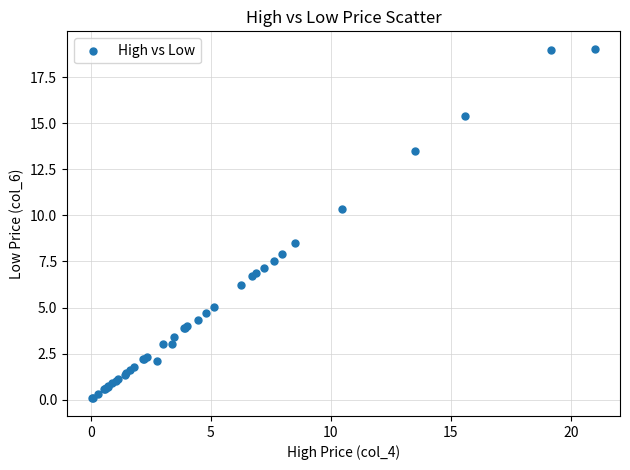

What Y value in the scatter plot is closest to 9?

8.5